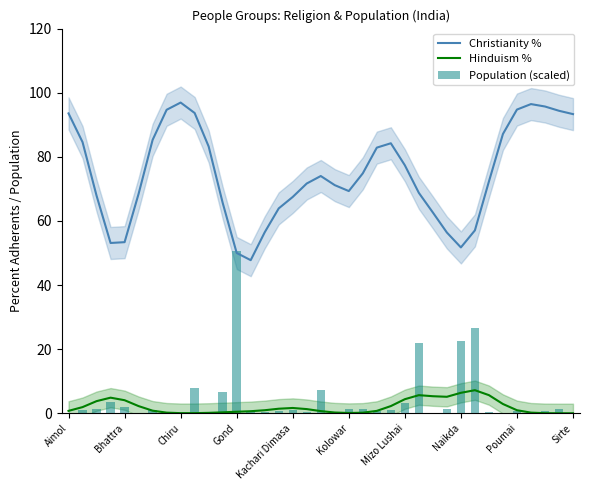

True or false: Hinduism % and Christianity % intersect in this chart.

False